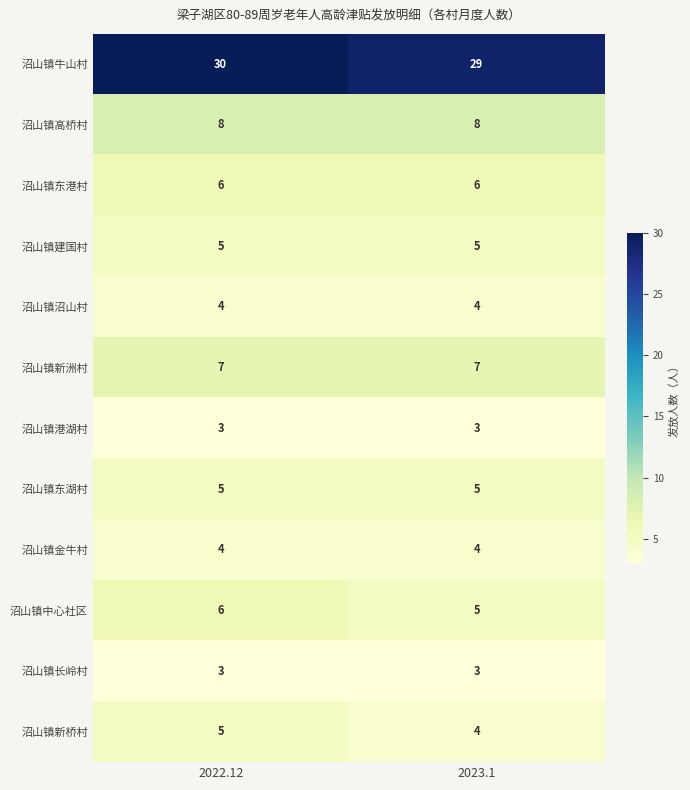

What is the difference between the highest and lowest values at 2022.12?

27